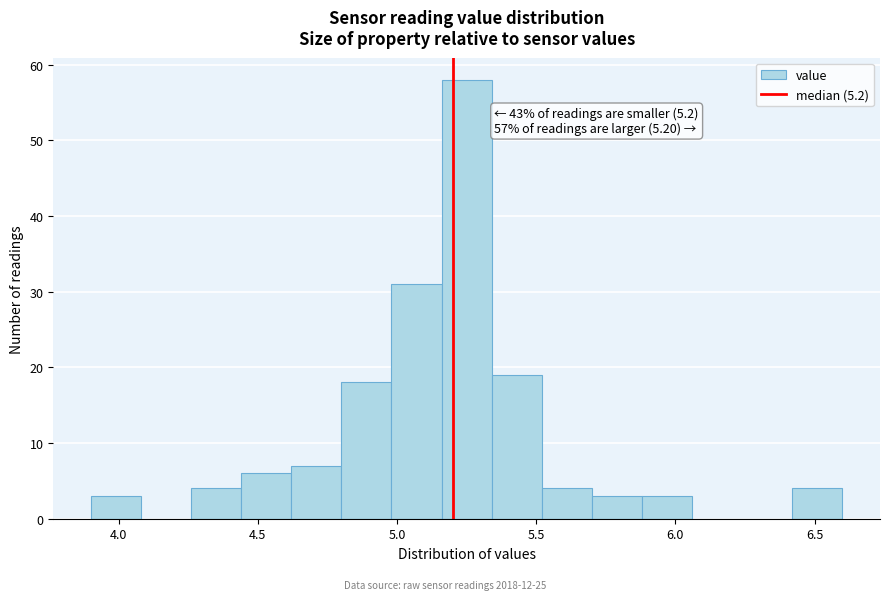

Around what value on the x-axis is the tallest bar? Give the approximate position of its centre, as read against the axis.

5.25